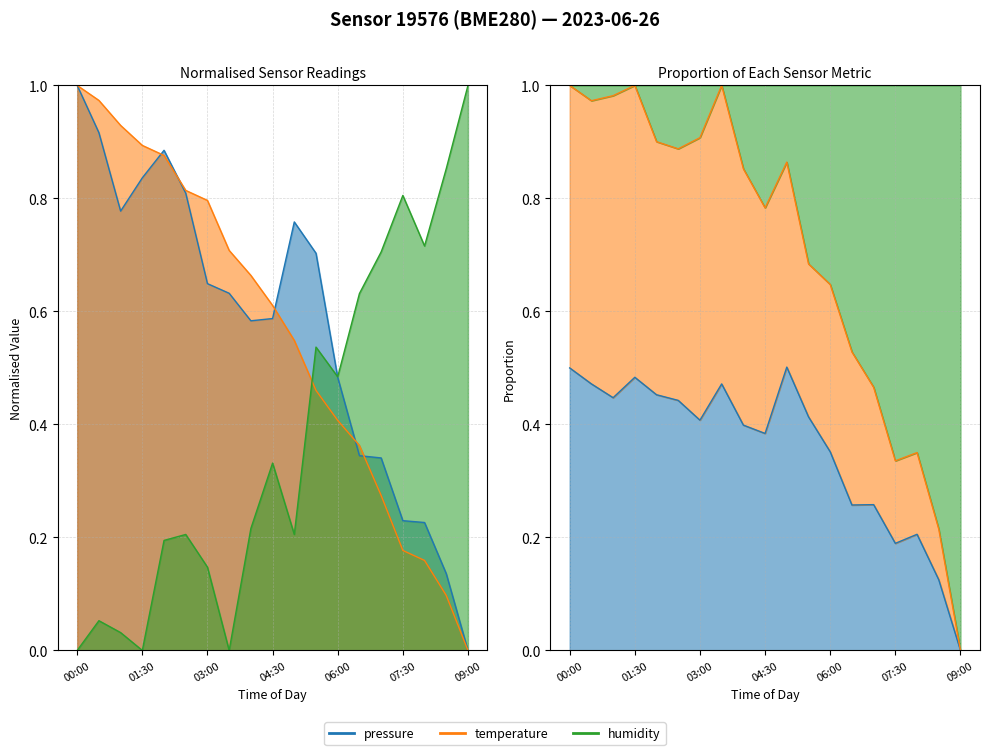

The value of pressure at 04:30 is 0.6. True or false?

True